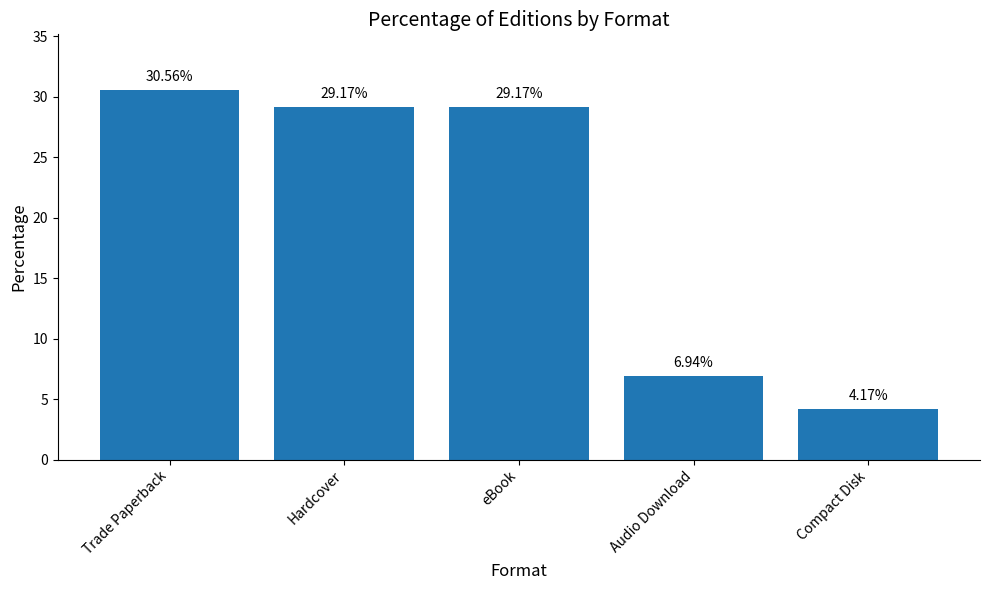

Is it true that the value at Hardcover is 29.2?

True